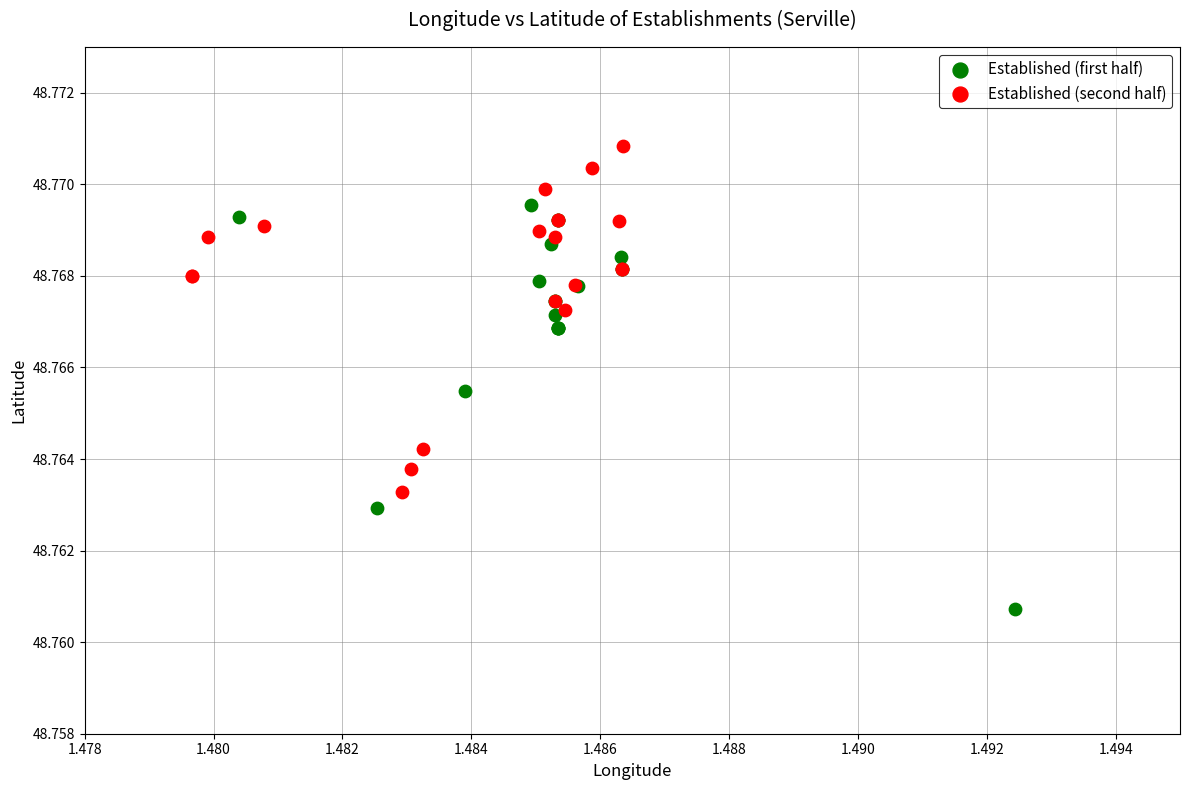

Which series contains the highest Y value?

Established (second half)